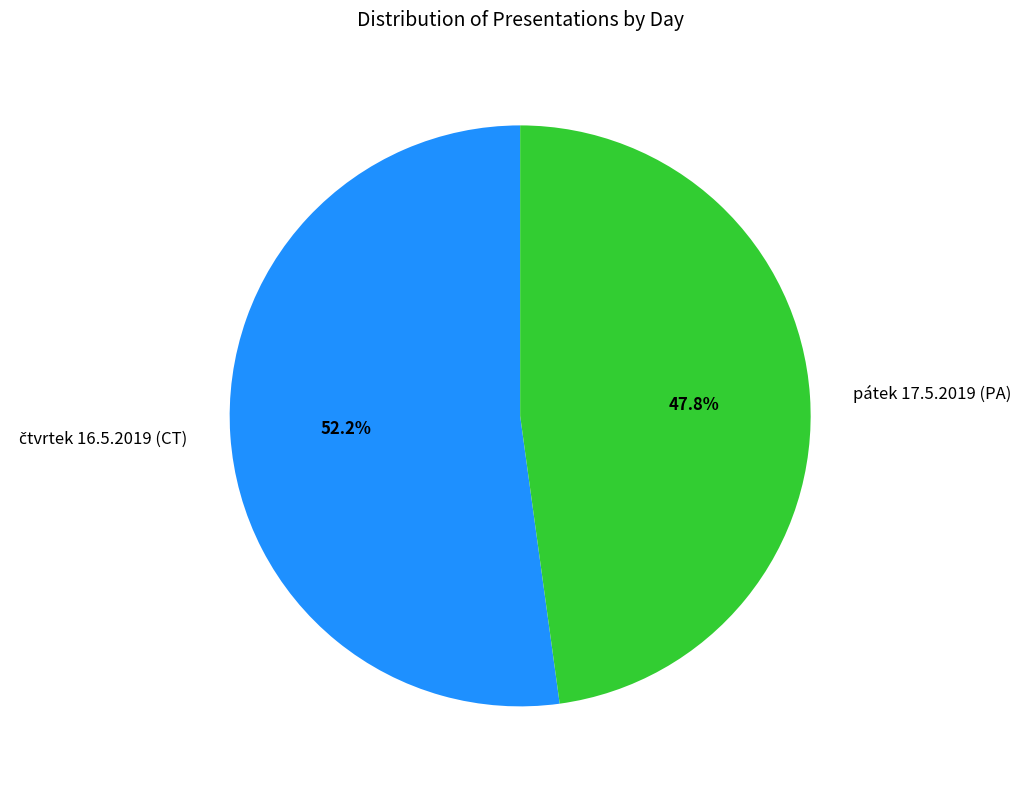

Does any single category account for the majority?

Yes